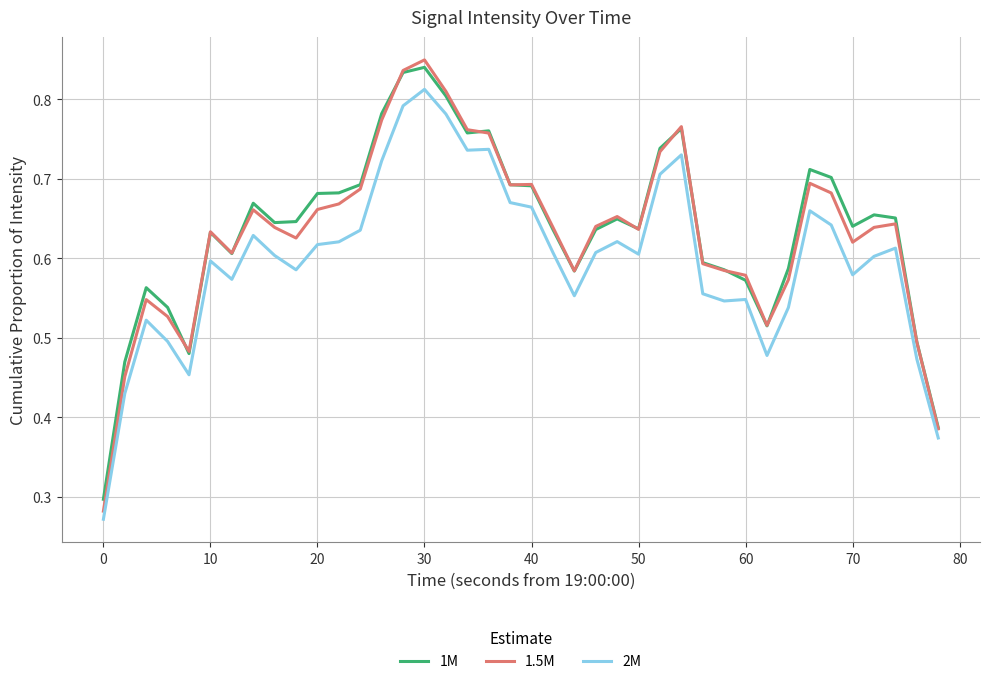

True or false: 1.5M and 2M intersect in this chart.

False